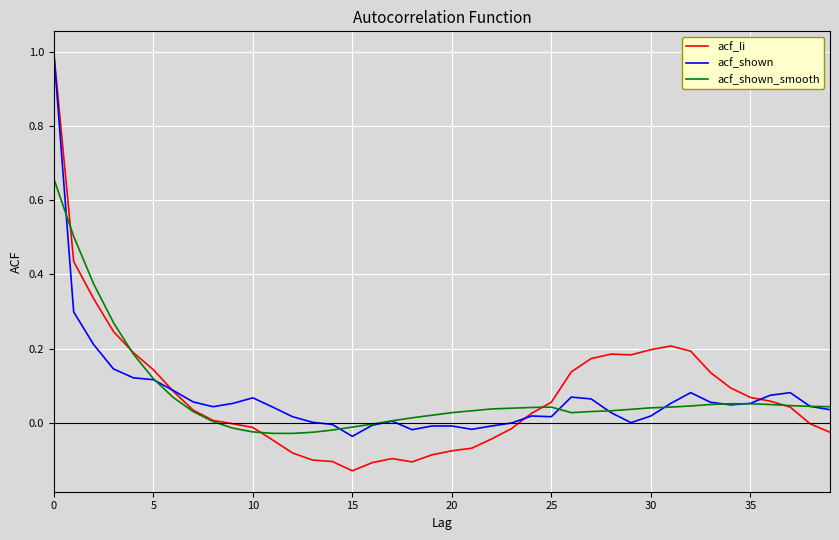

Which series has the widest spread of values?

acf_li